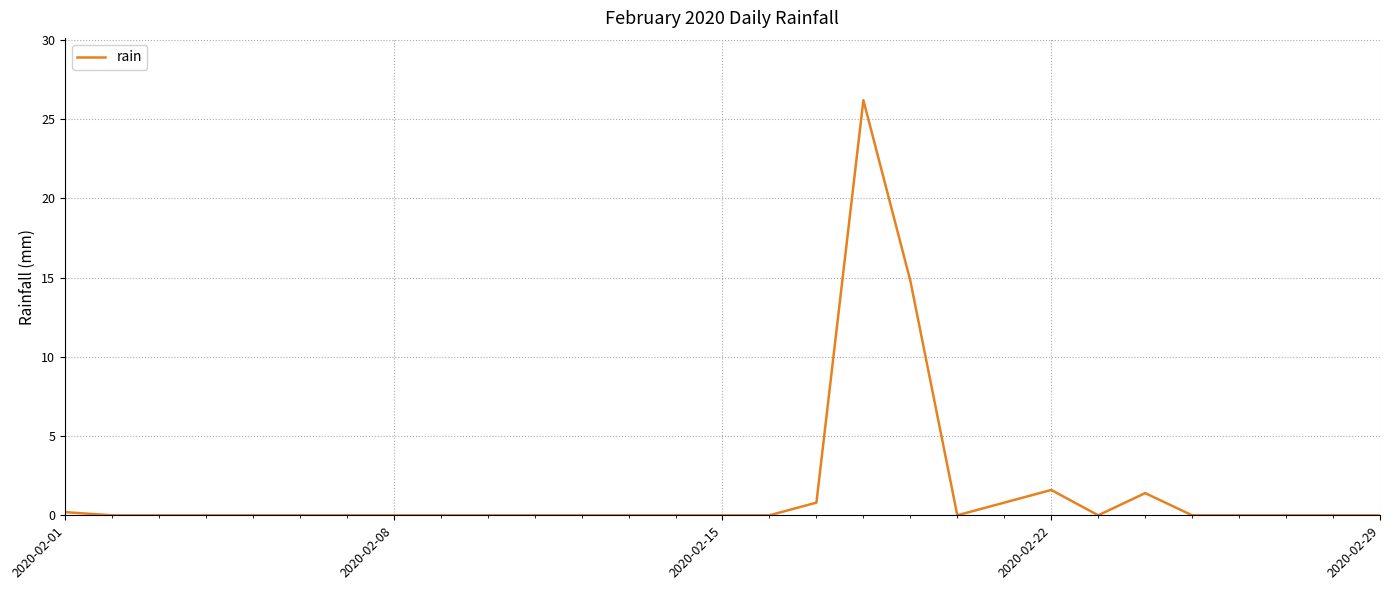

What is the average value?

1.6